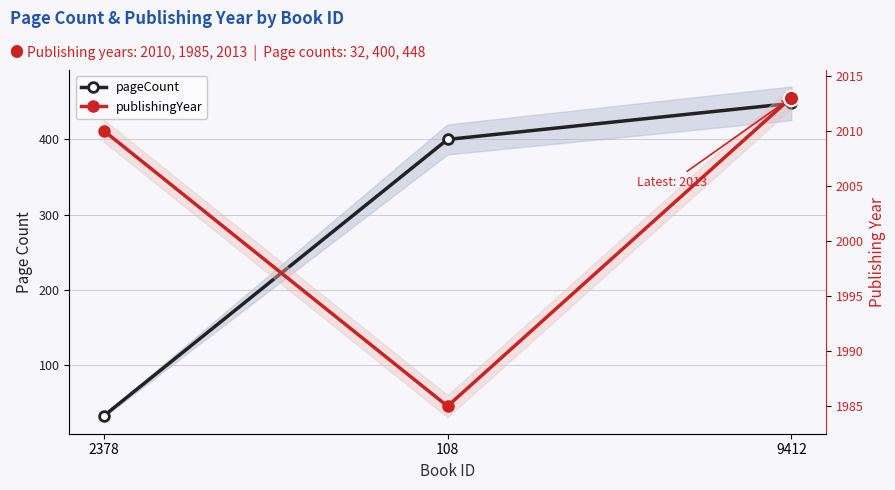

What is the sum of all pageCount values?

880